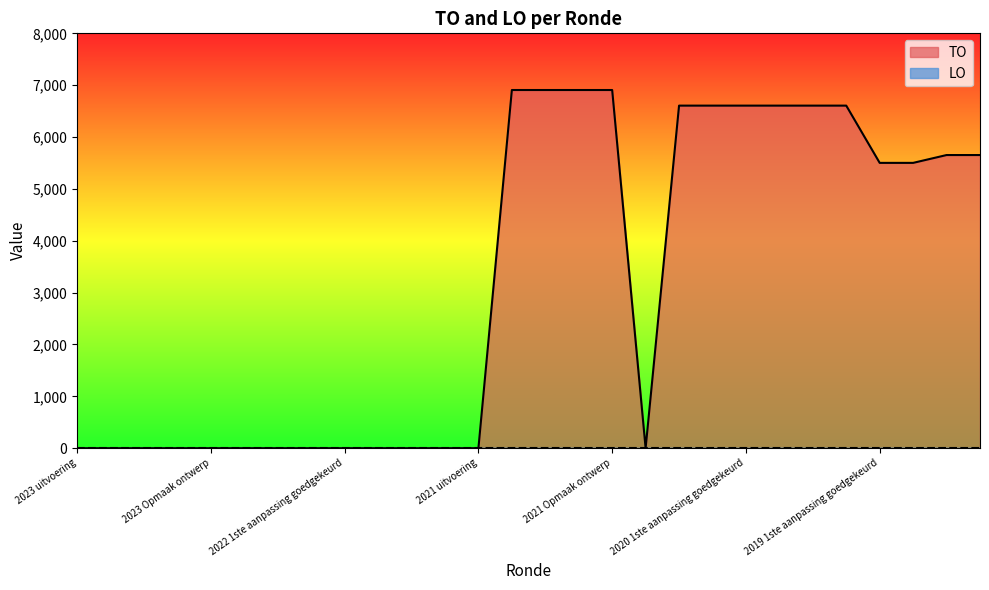

How many data points does each series have?

28